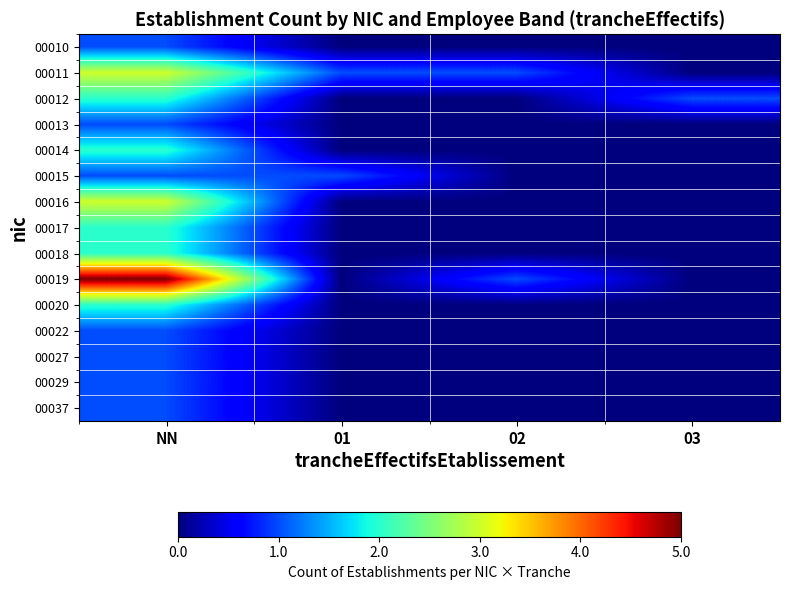

What is the spread (max minus min) of values at 03?

1